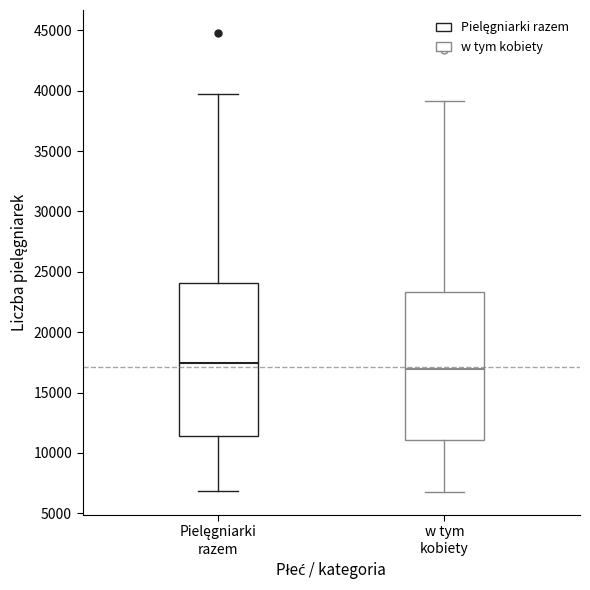

Reading left to right, read every box against the y-axis: the position of its median line, the range the box covers, and the ends of its whiskers. The values are not printed on the chart, so give them approximately, as read against the axis.

Pielęgniarki razem: median 17500, box 11500 to 24000, whiskers 7000 to 40000
w tym kobiety: median 17000, box 11000 to 23500, whiskers 7000 to 39000